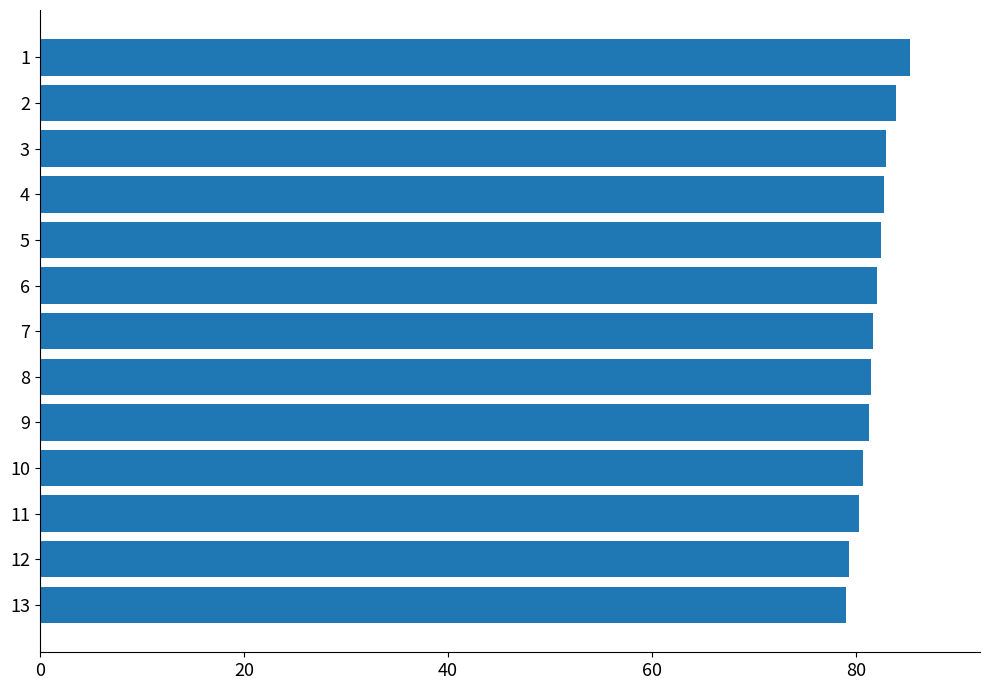

What is the greatest value displayed?

85.3